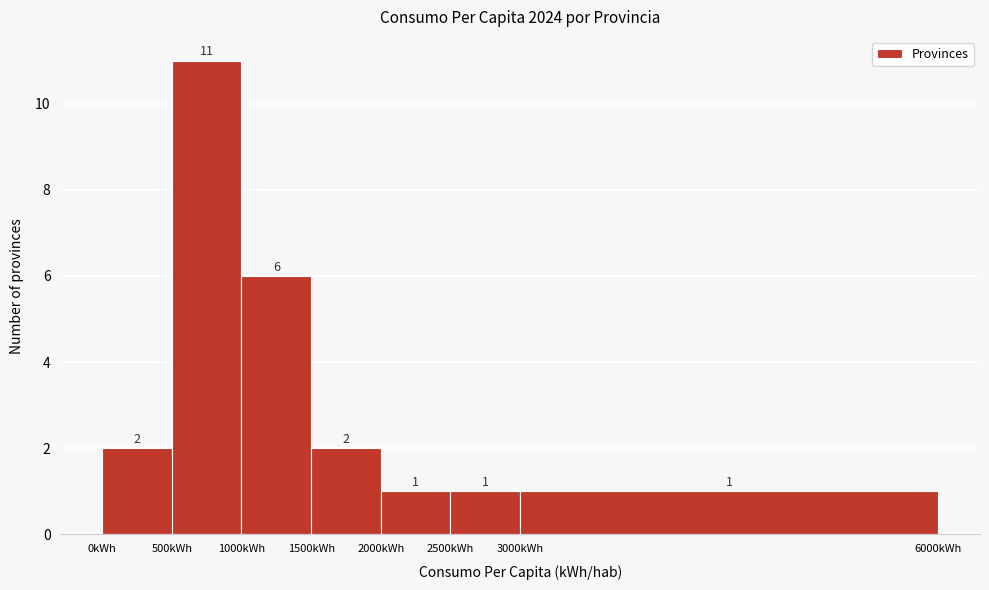

Which range on the x-axis has the tallest bar?

500 to 1000